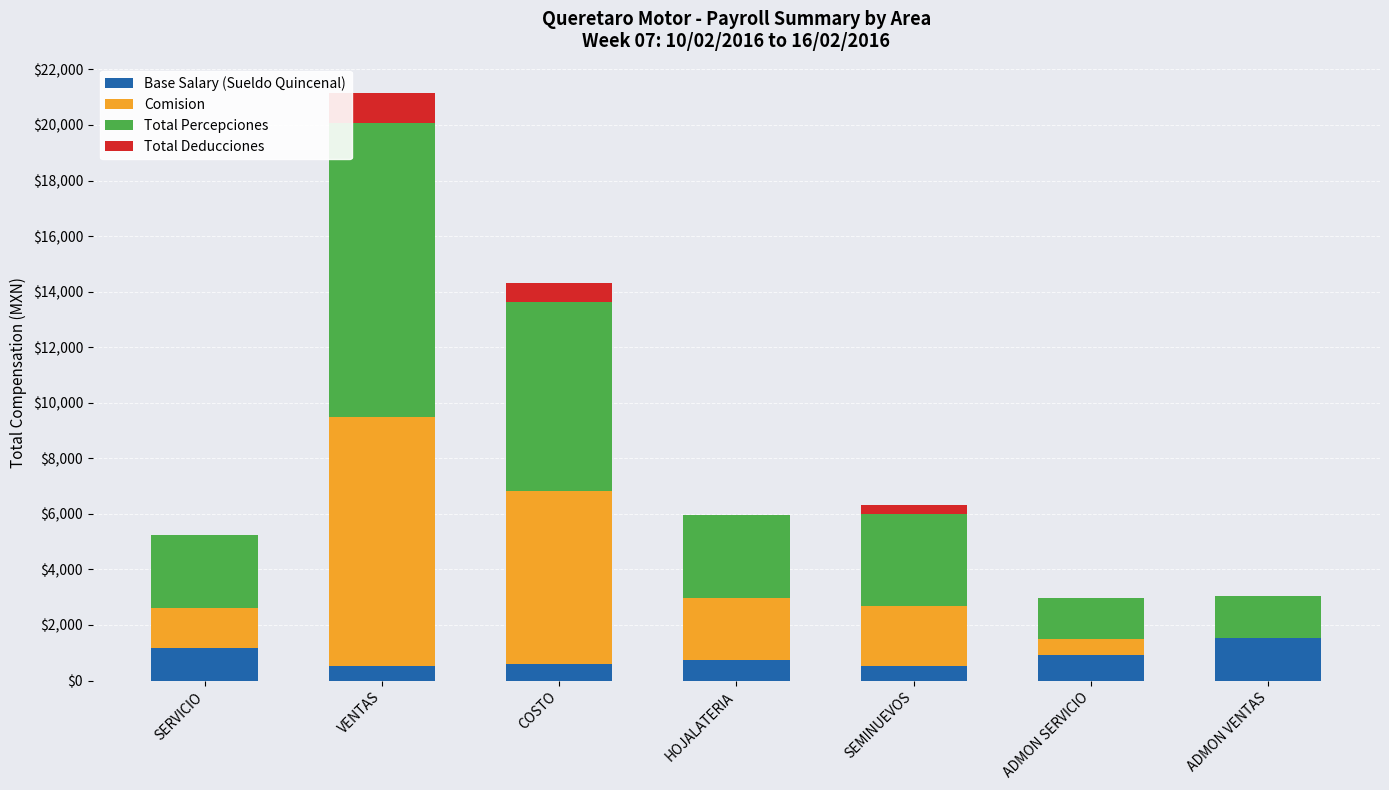

What is the total value across all series at ADMON VENTAS?

3033.3